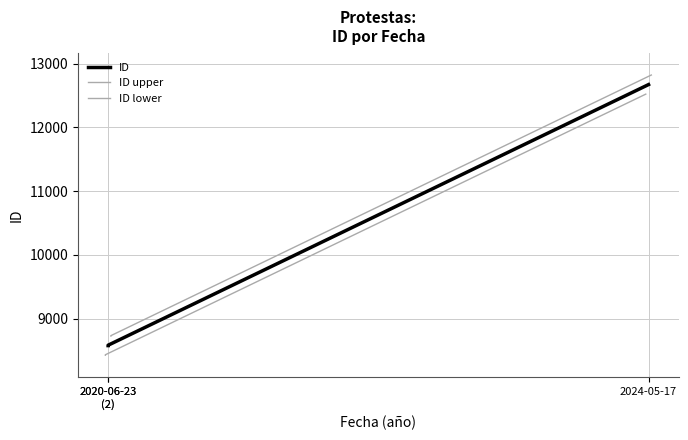

Between 2020-06-23
(2) and 2024-05-17, which is larger?

2024-05-17